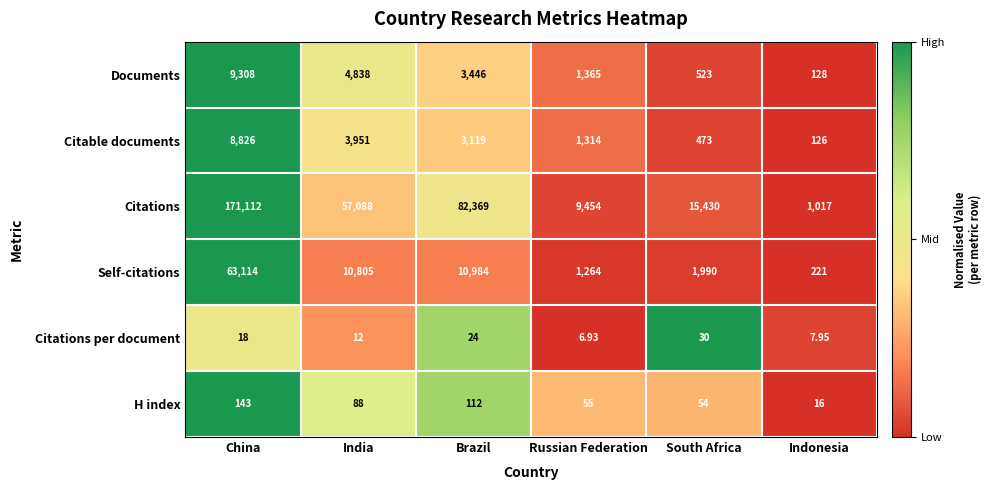

At Indonesia, list the series in order from smallest to largest.

Citations per document, H index, Citable documents, Documents, Self-citations, Citations